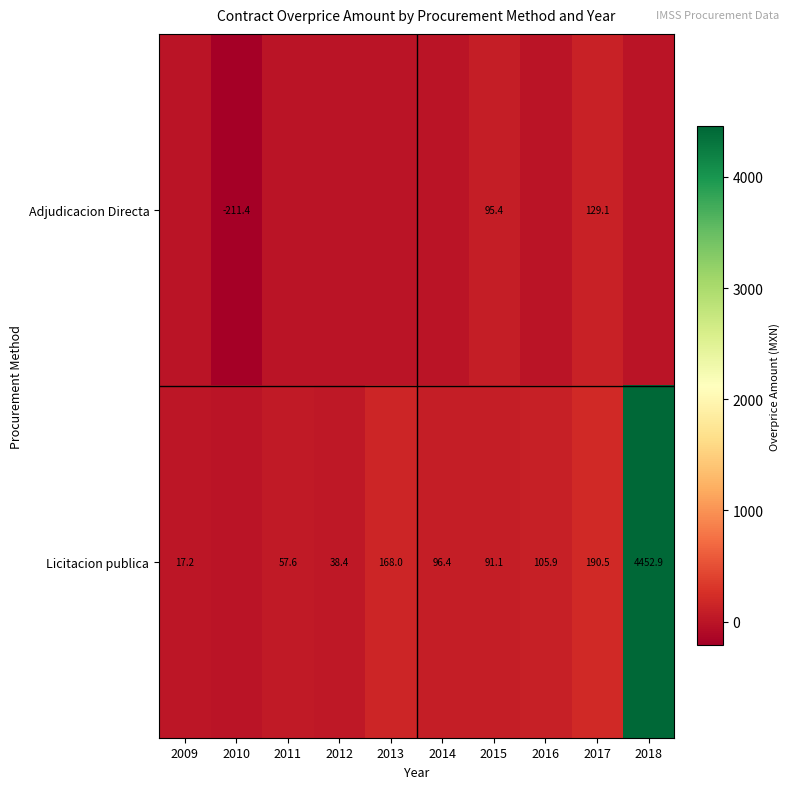

What is the spread (max minus min) of values at 2015?

4.3